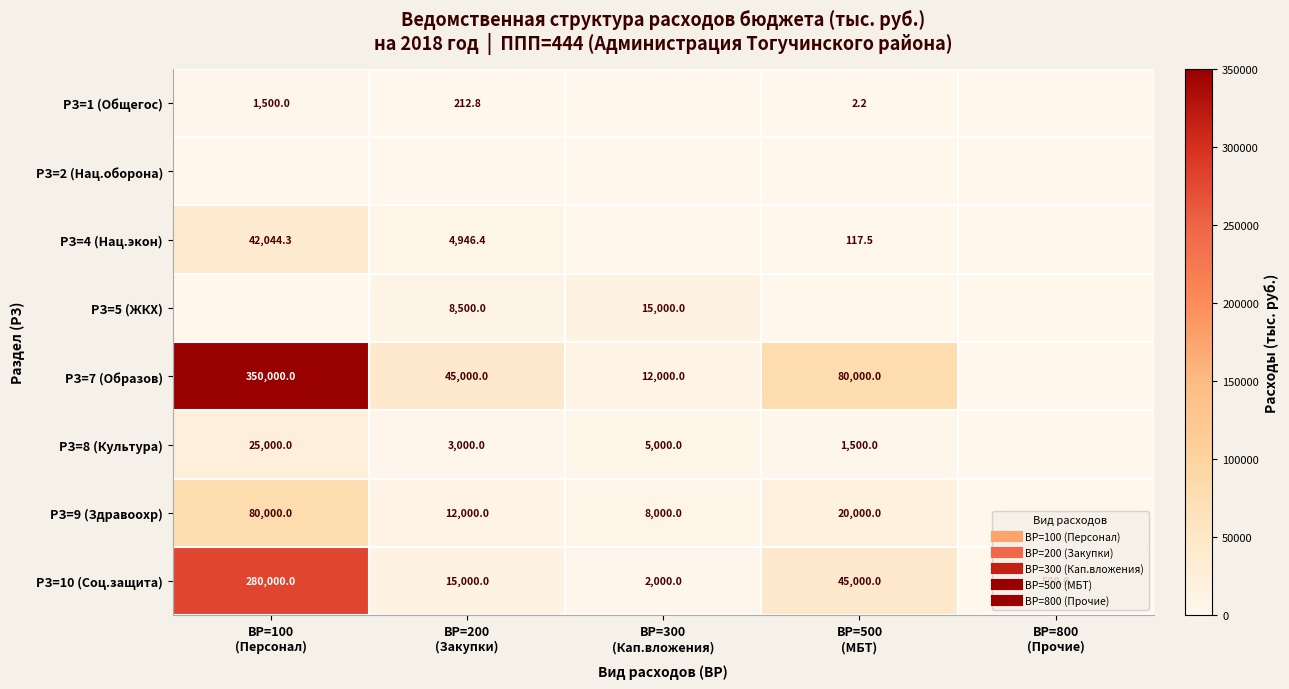

What is the sum of all РЗ=7 (Образов) values?

487000.0